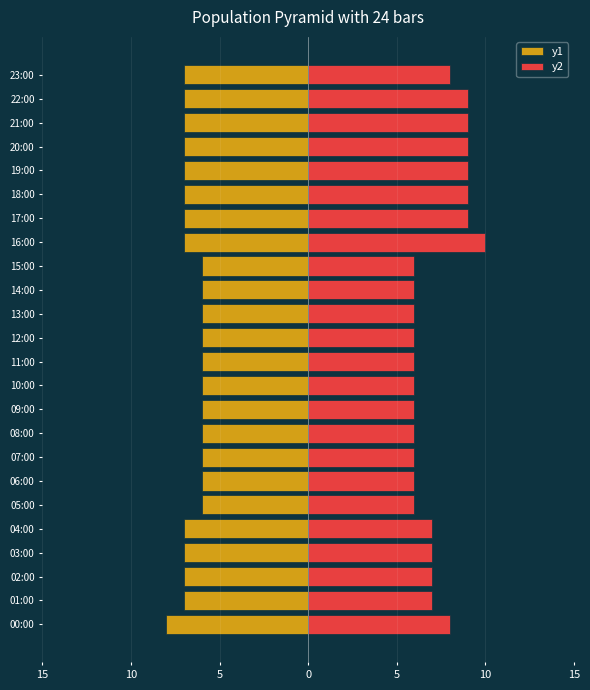

What is the label of the 15th bar from the left?

14:00